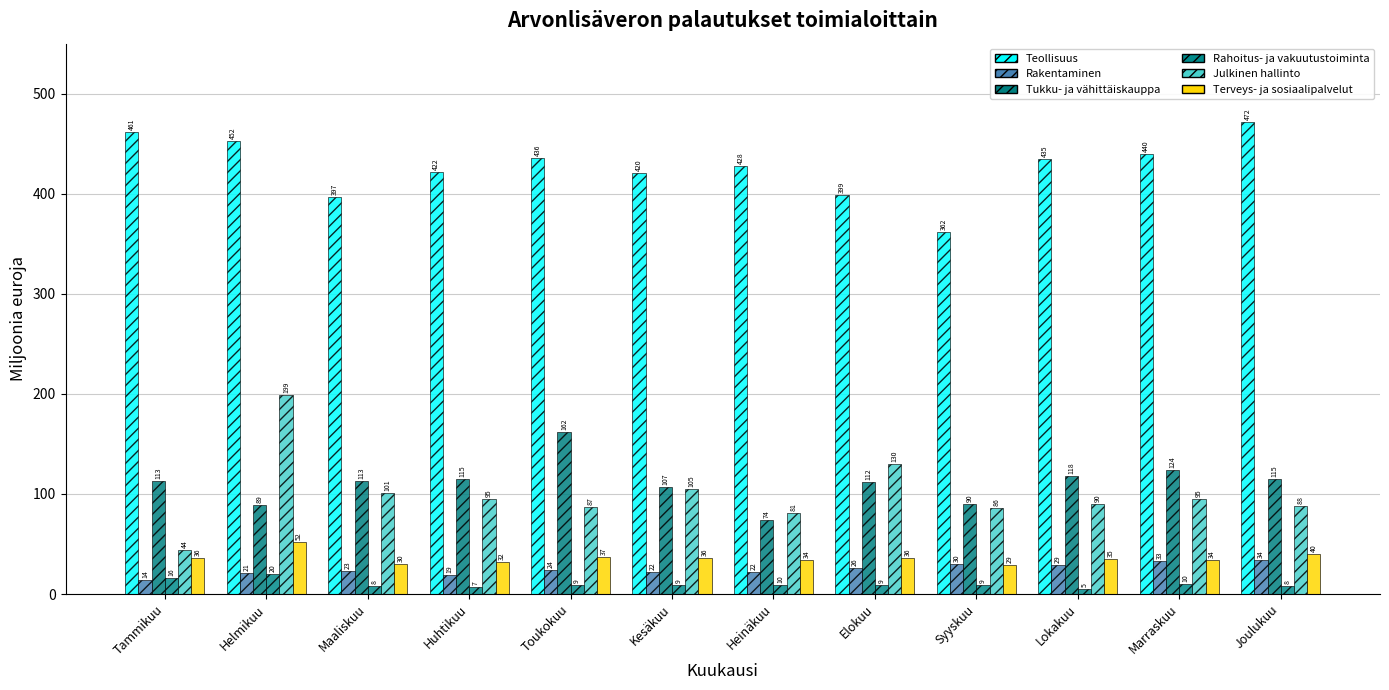

The value of Rahoitus- ja vakuutustoiminta at Helmikuu is 28.1. True or false?

False